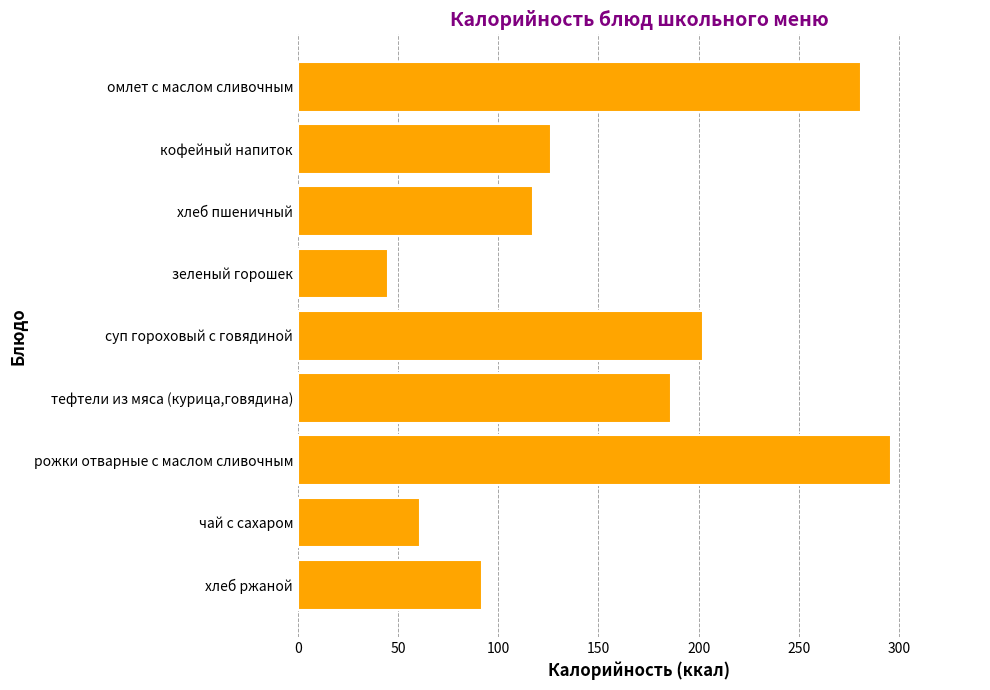

Reading top to bottom, list all the values displayed in this chart.

омлет с маслом сливочным=281.0	кофейный напиток=126.4	хлеб пшеничный=117.5	зеленый горошек=45.0	суп гороховый с говядиной=202.0	тефтели из мяса (курица,говядина)=186.0	рожки отварные с маслом сливочным=296.0	чай с сахаром=61.0	хлеб ржаной=92.0